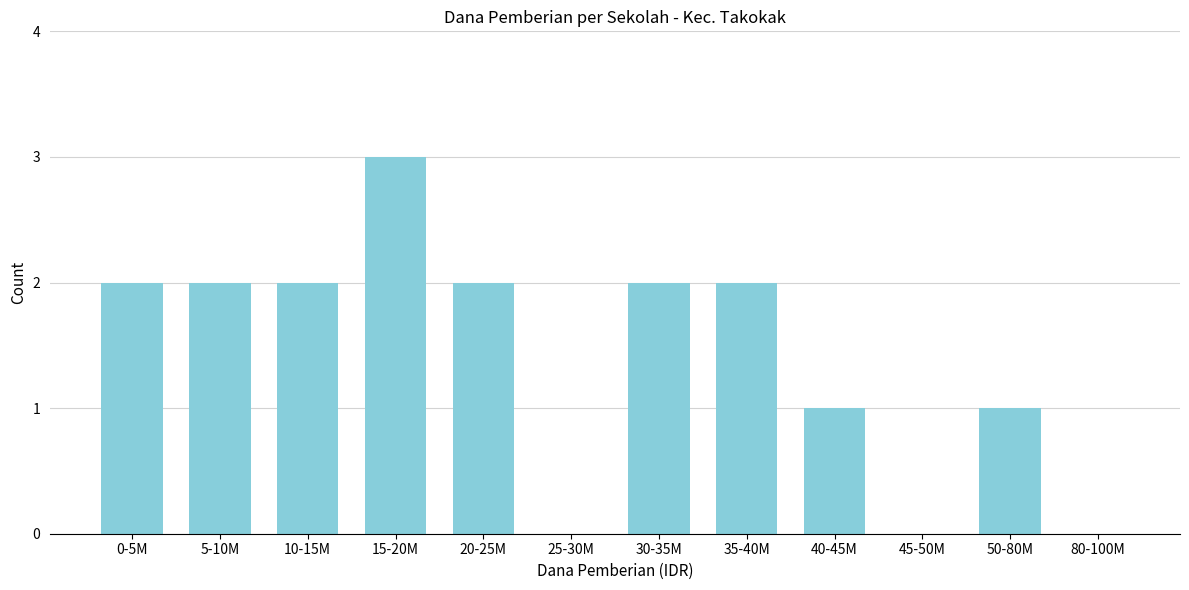

Reading left to right, transcribe all the data shown in this chart.

0-5M=2	5-10M=2	10-15M=2	15-20M=3	20-25M=2	25-30M=0	30-35M=2	35-40M=2	40-45M=1	45-50M=0	50-80M=1	80-100M=0